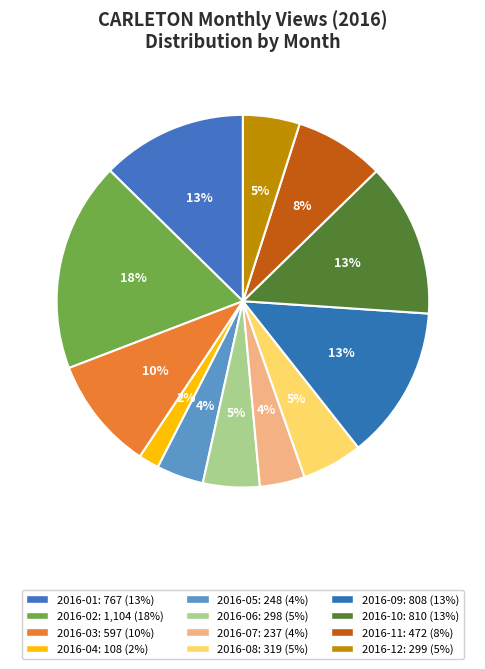

To the nearest percent, what percentage of the pie is 2016-09?

13%